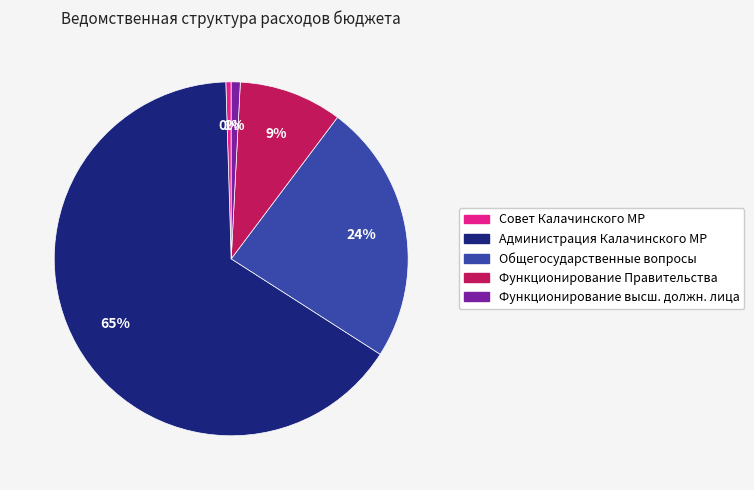

To the nearest percent, what is the average slice percentage?

20%